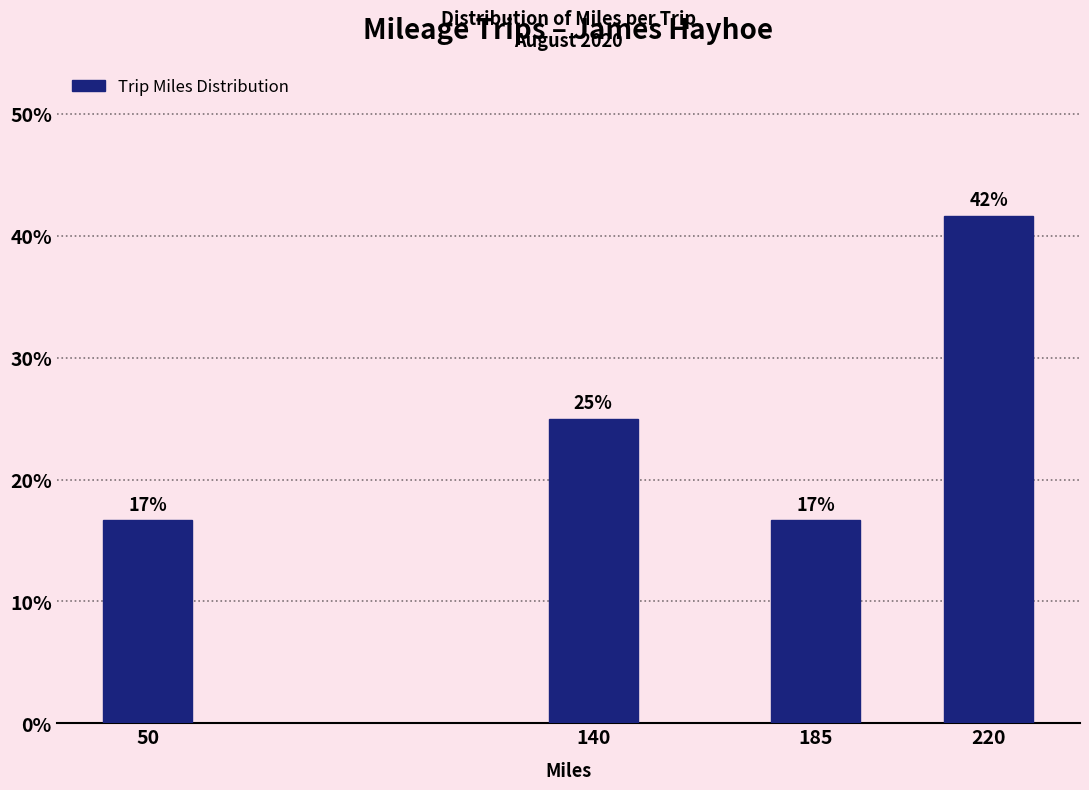

Does the chart contain any negative values?

No